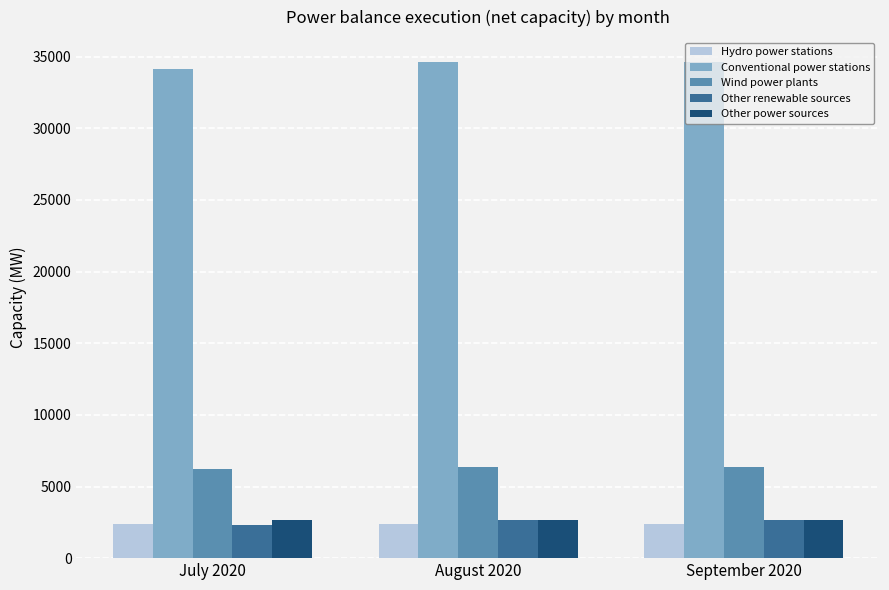

How many bars are there in each group?

5